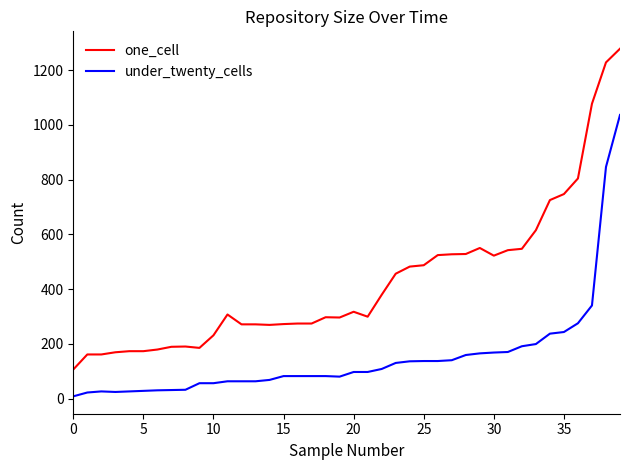

List the series in order of their peak value, lowest first.

under_twenty_cells, one_cell